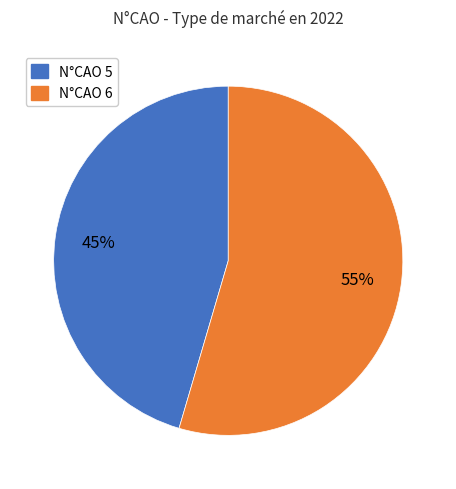

To the nearest percent, what is the average slice percentage?

50%